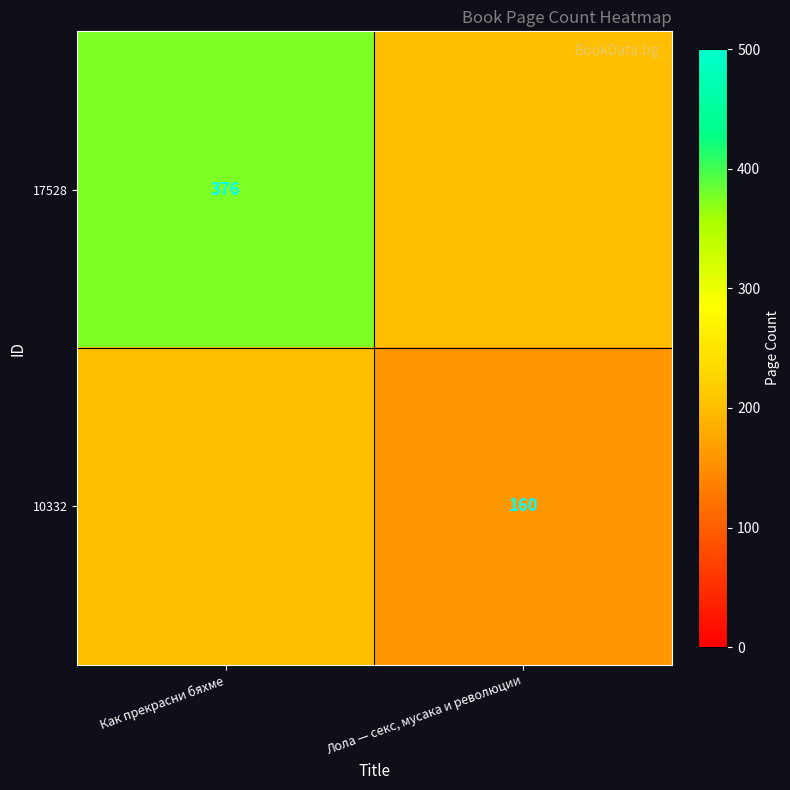

True or false: 17528 has a value of 579 at Как прекрасни бяхме.

False